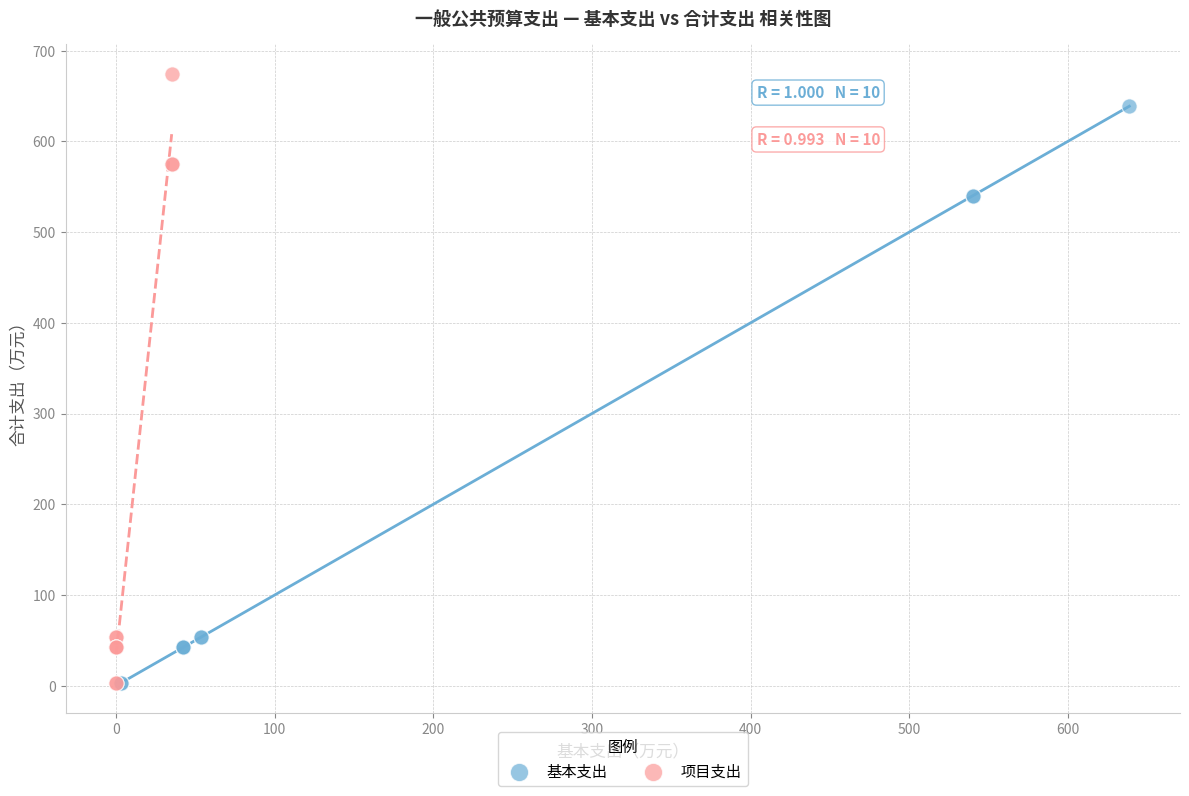

Which series has the widest spread of Y values?

项目支出